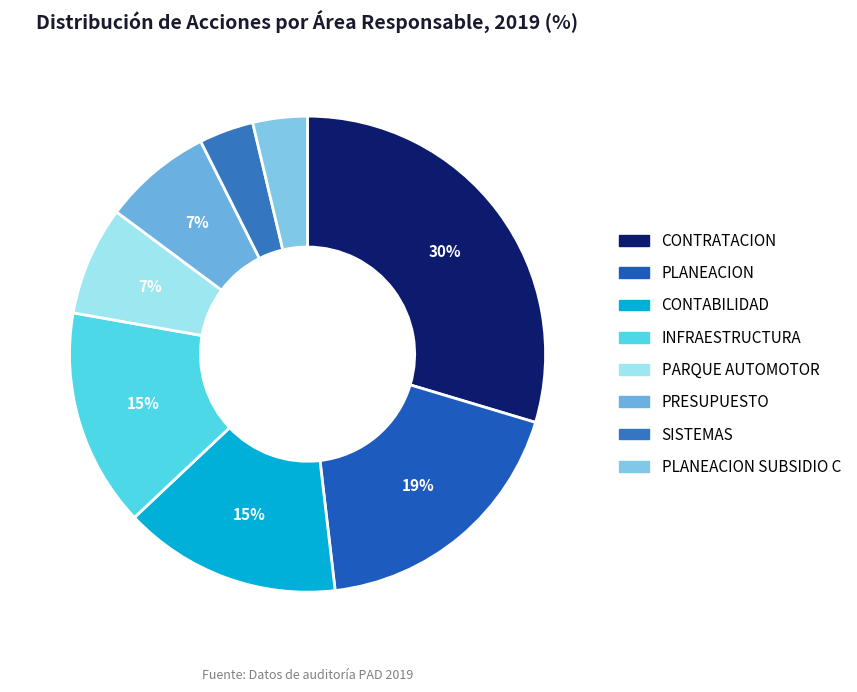

How many segments does this pie chart have?

8